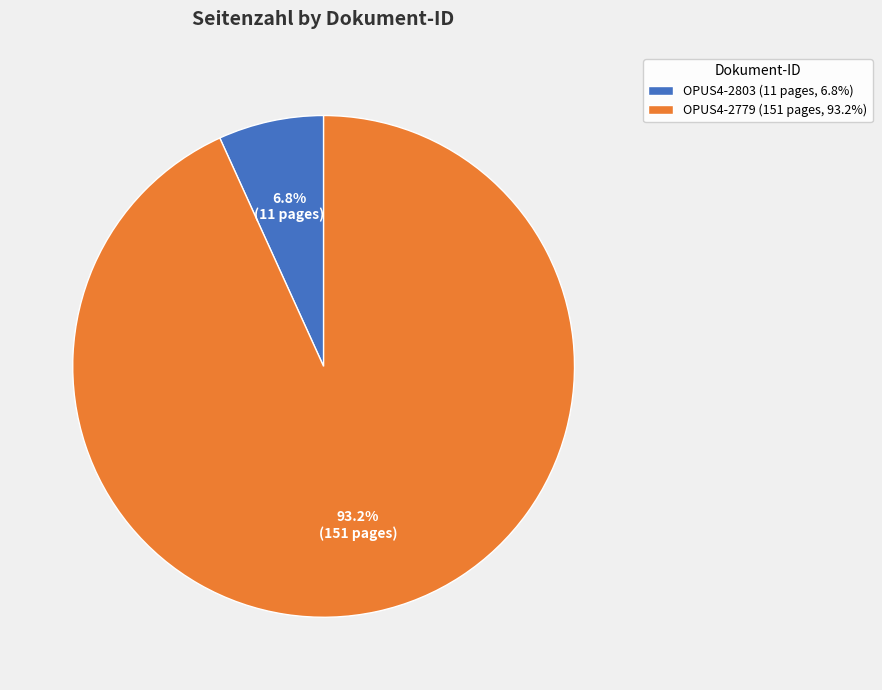

How many slices are in this pie chart?

2